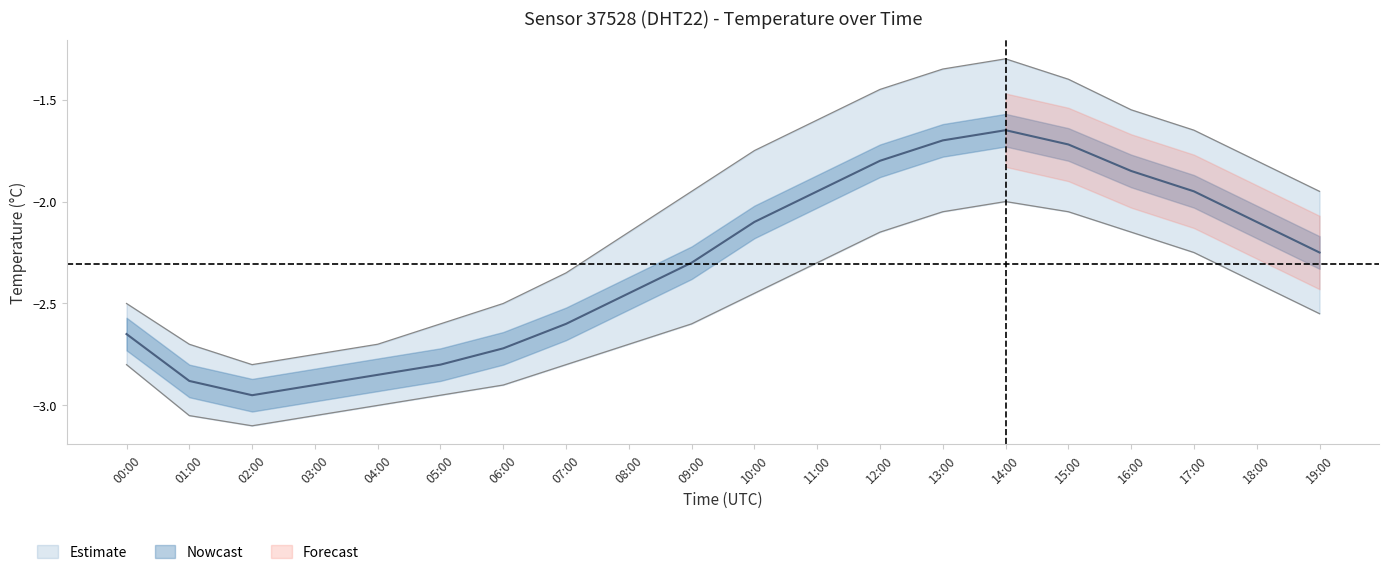

What is the sum of the temperature_upper values at 01:00 and 02:00?

-5.5